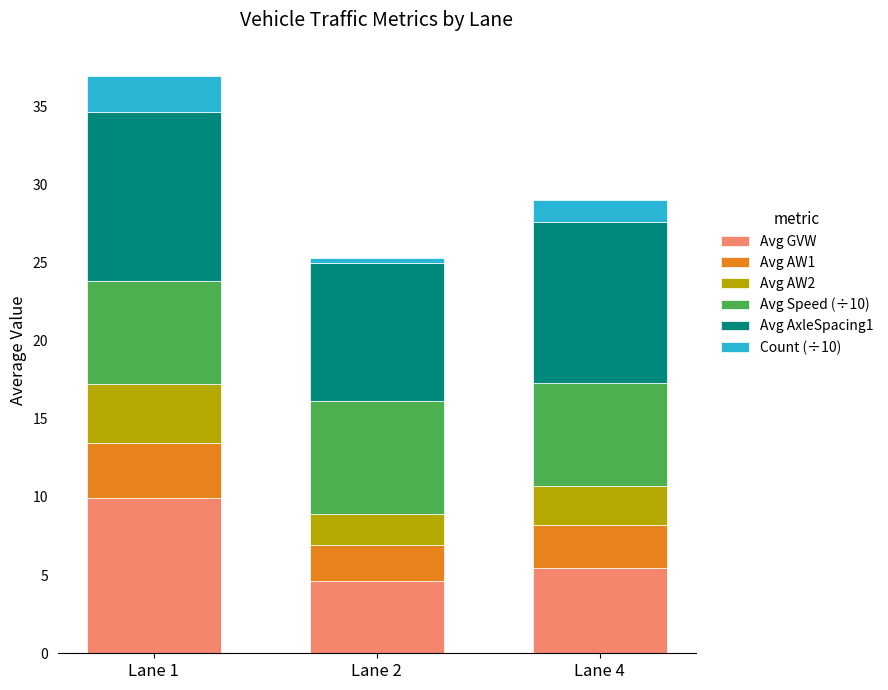

The Avg GVW series shows 6.4 at Lane 2. True or false?

False